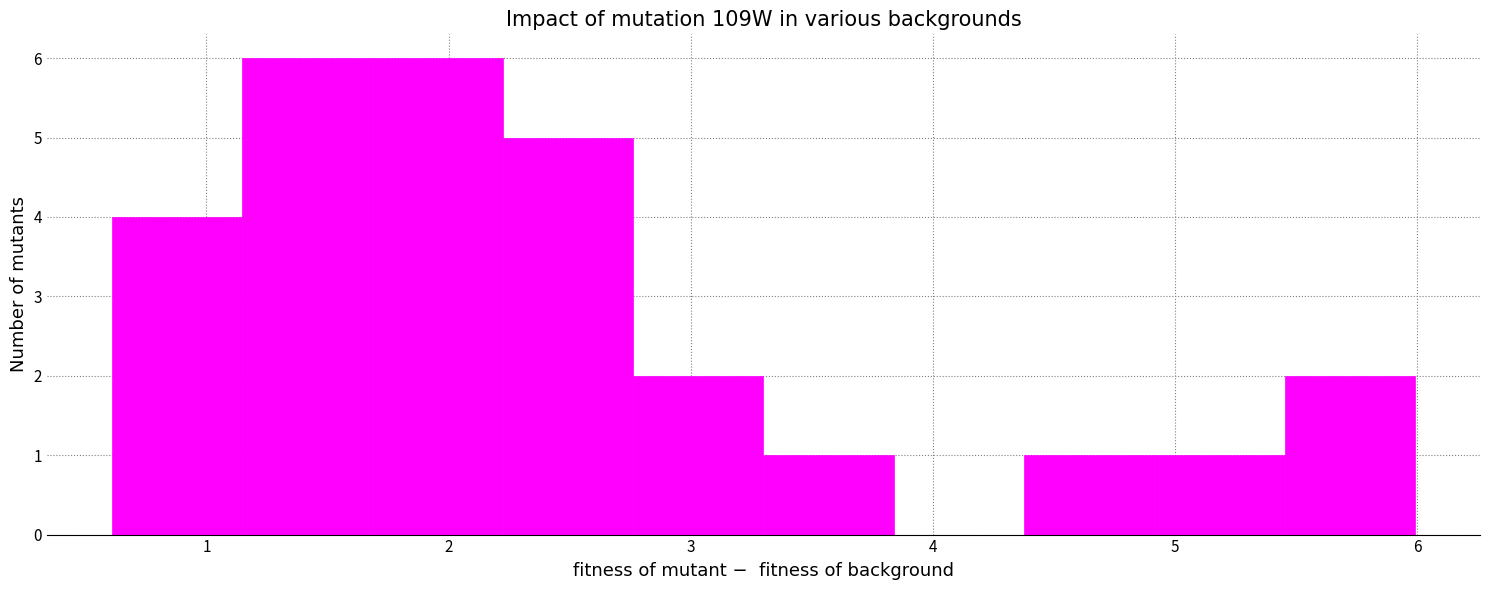

How tall is the bar that spans 1.7 to 2.2 on the x-axis? Neither the bar edges nor the heights are printed on the chart, so give them approximately, as read against the axes.

6